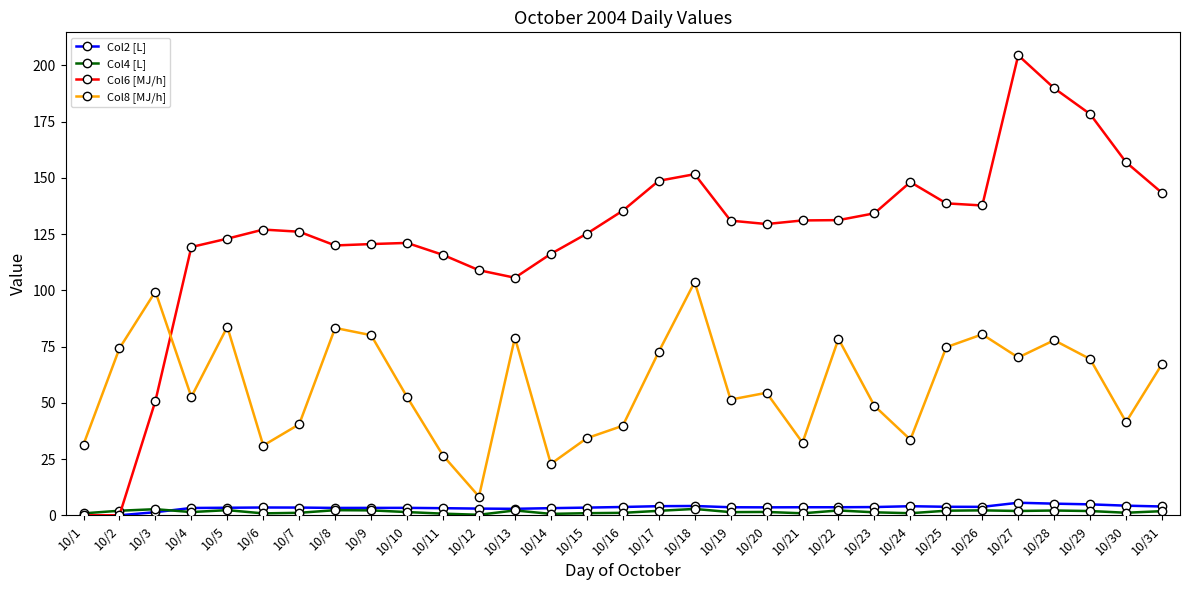

What is the sum of the Col4 [L] values at 10/28 and 10/6?

3.0